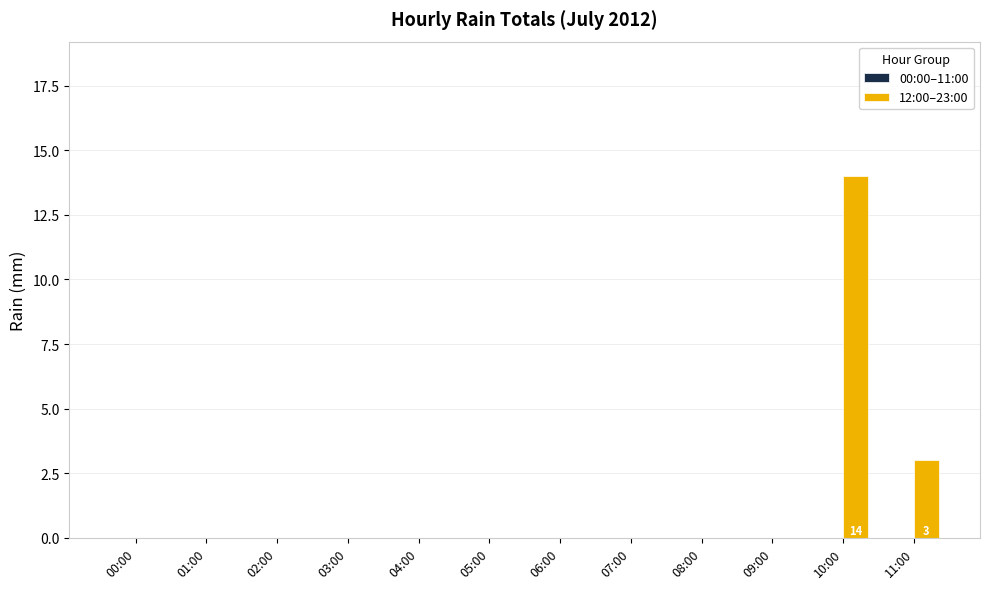

What is the sum of the values at 11:00 and 05:00?

3